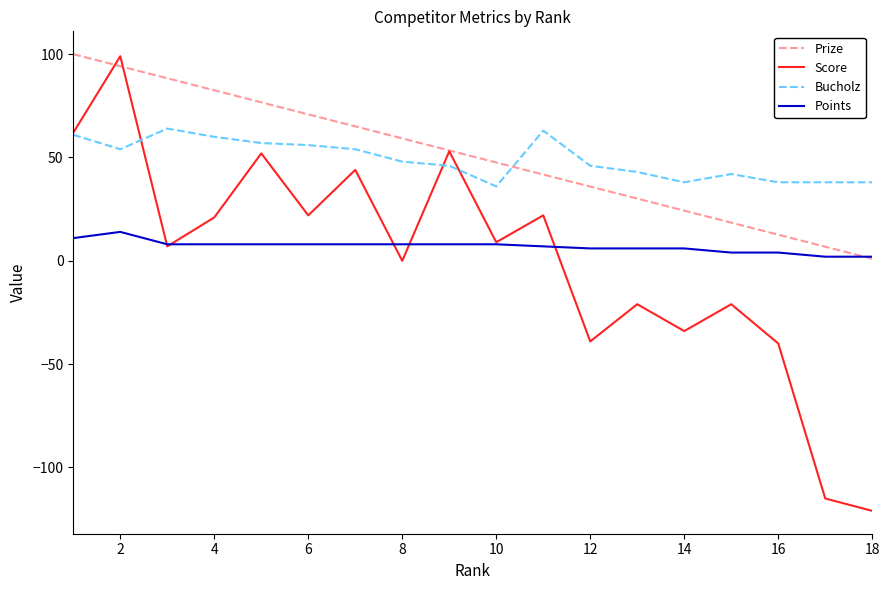

How many series are shown in this chart?

4